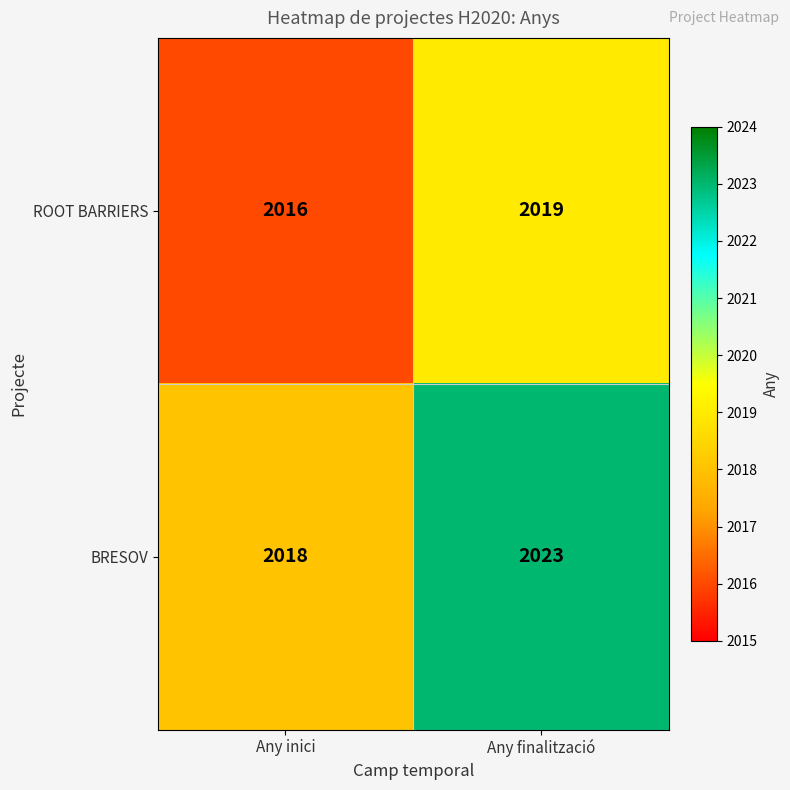

List the series in order of their peak value, lowest first.

ROOT BARRIERS, BRESOV